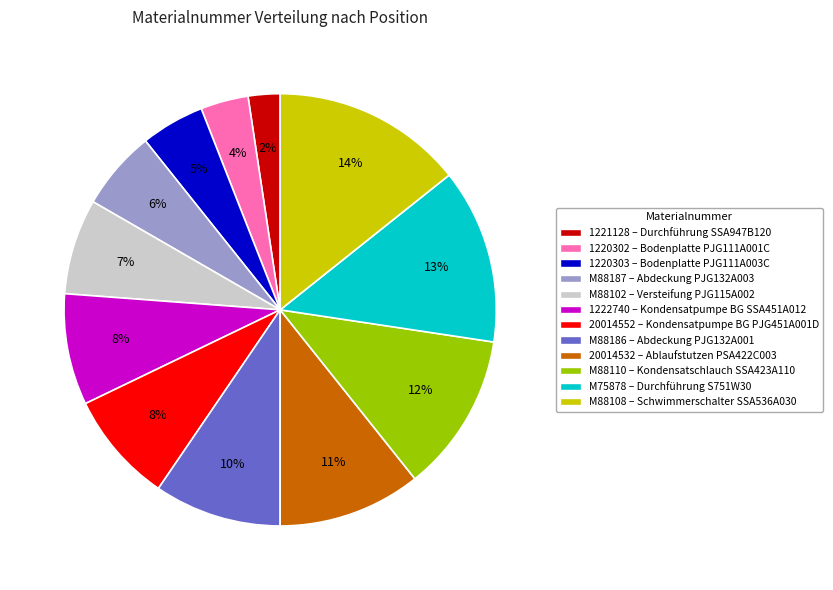

Count the number of slices in the pie.

12